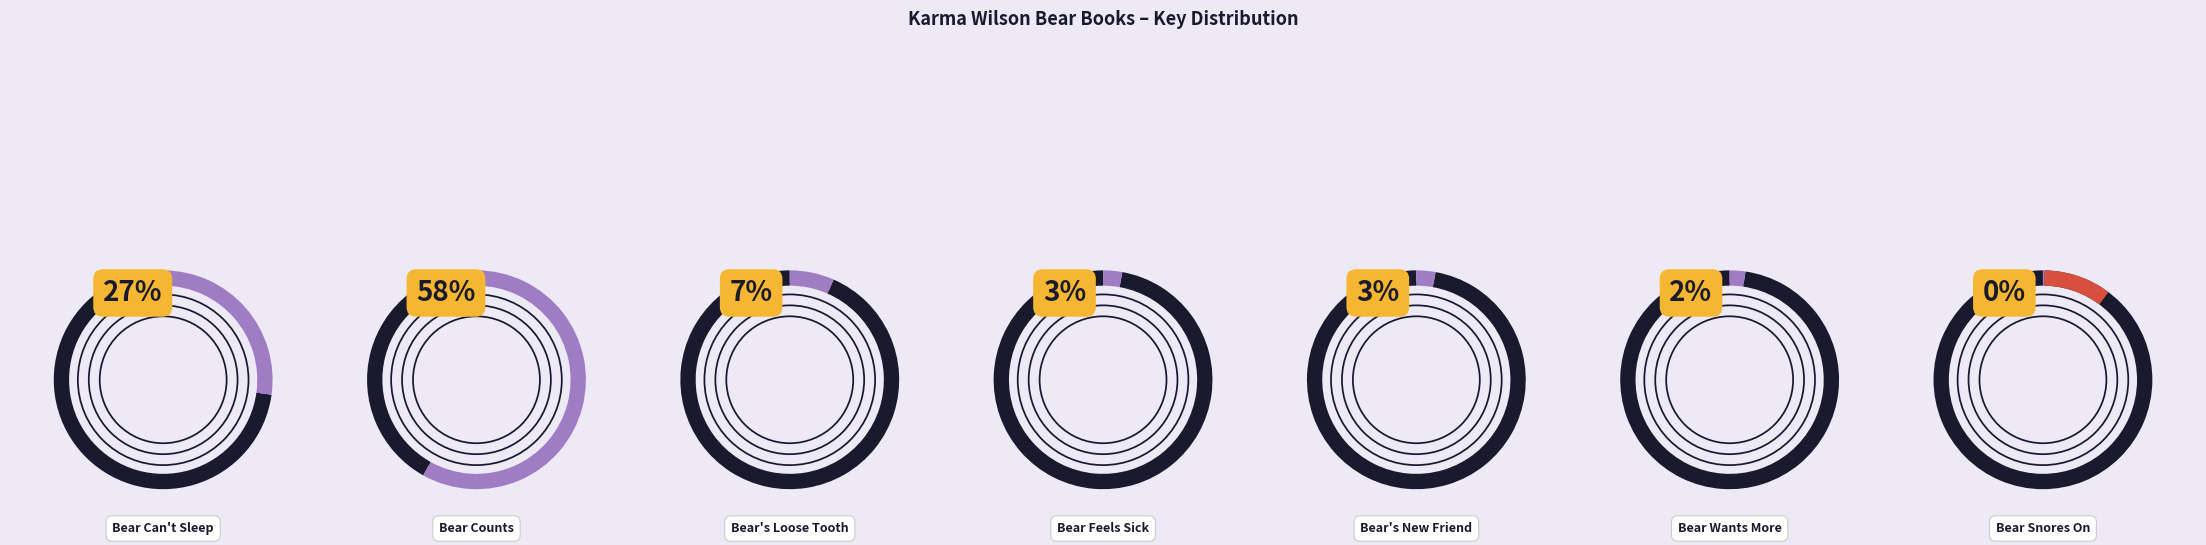

The Bear Snores On slice represents 0% of the pie. True or false?

True